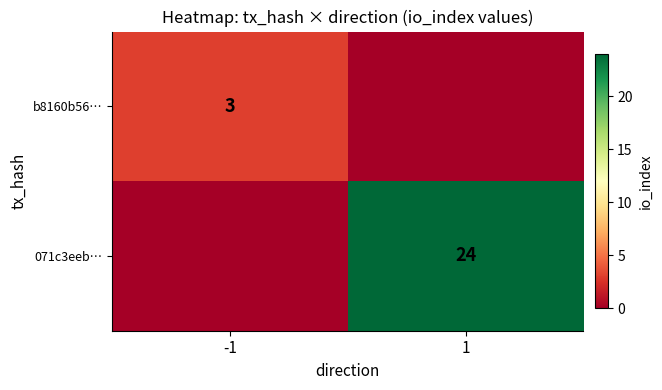

The value of b8160b56… at -1 is 2. True or false?

False